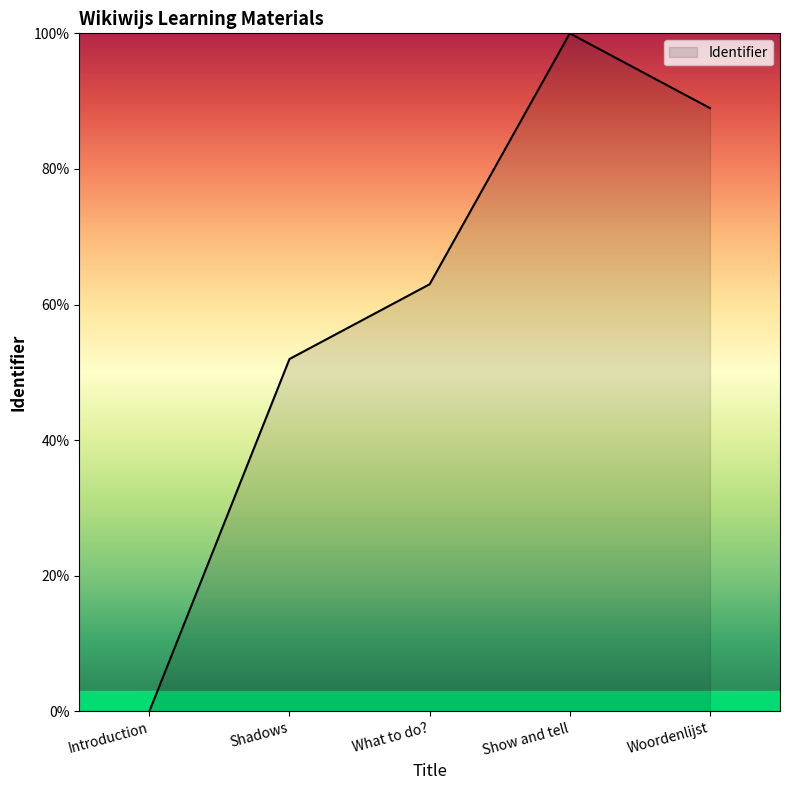

What is the sum of all values?

303.9